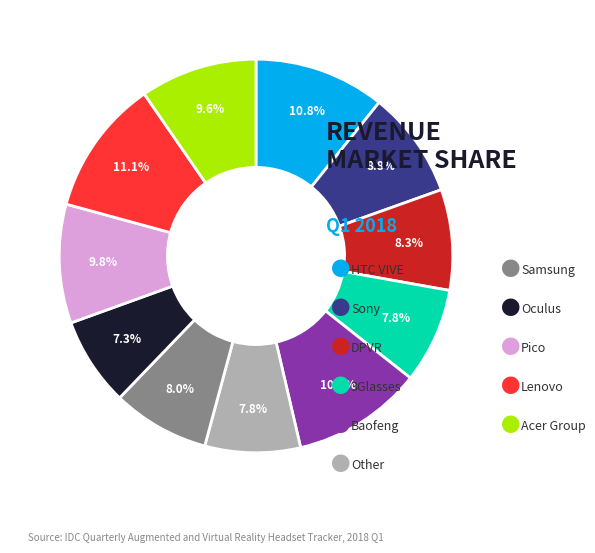

Count the number of slices in the pie.

11